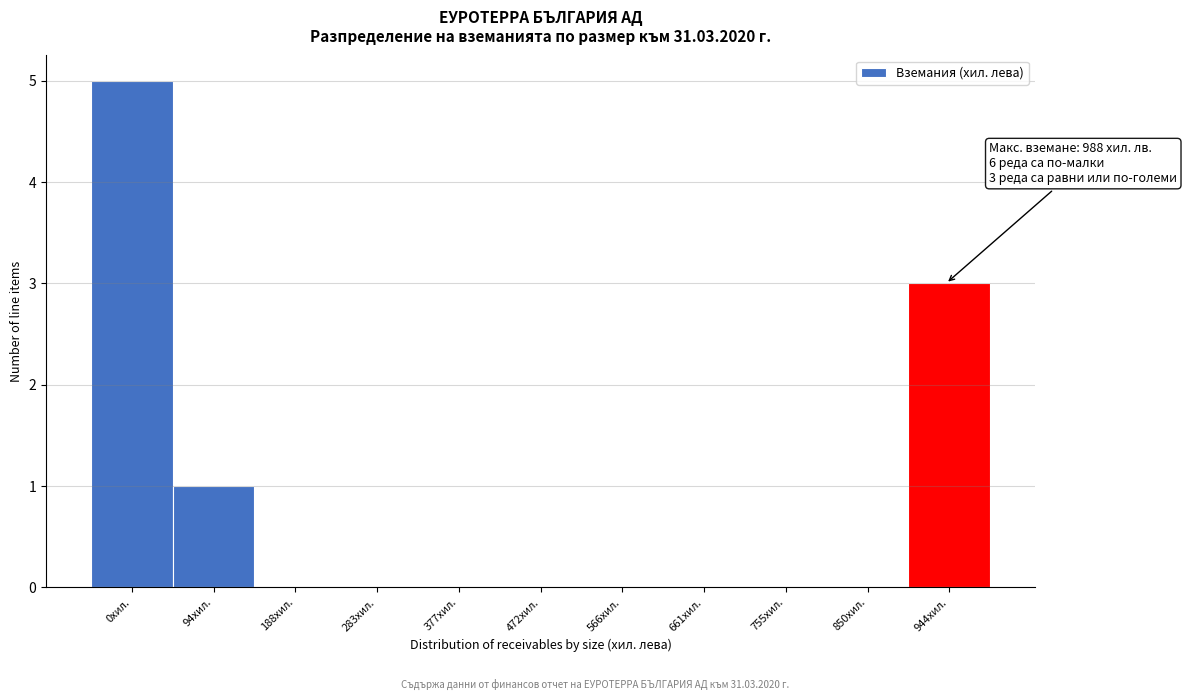

Reading left to right, list all the values displayed in this chart.

0хил.=5	94хил.=1	188хил.=0	283хил.=0	377хил.=0	472хил.=0	566хил.=0	661хил.=0	755хил.=0	850хил.=0	944хил.=3